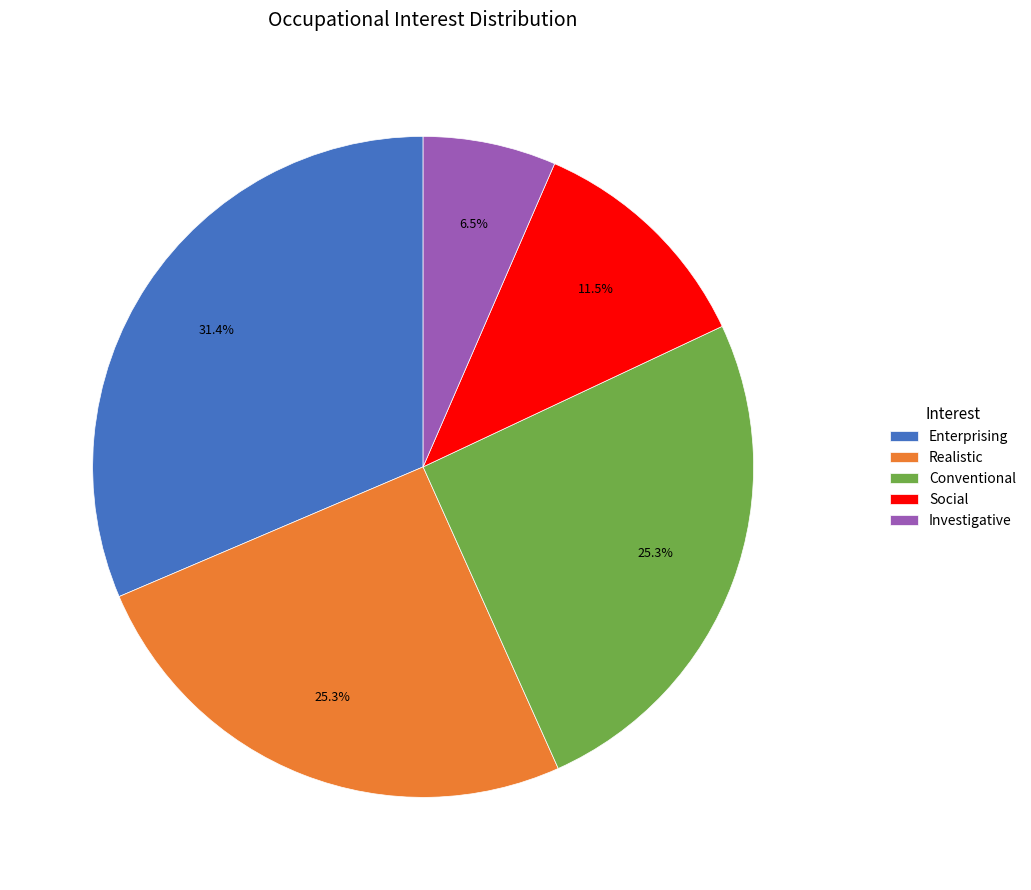

To the nearest percent, what is the difference between the Conventional and Investigative slice percentages?

19%